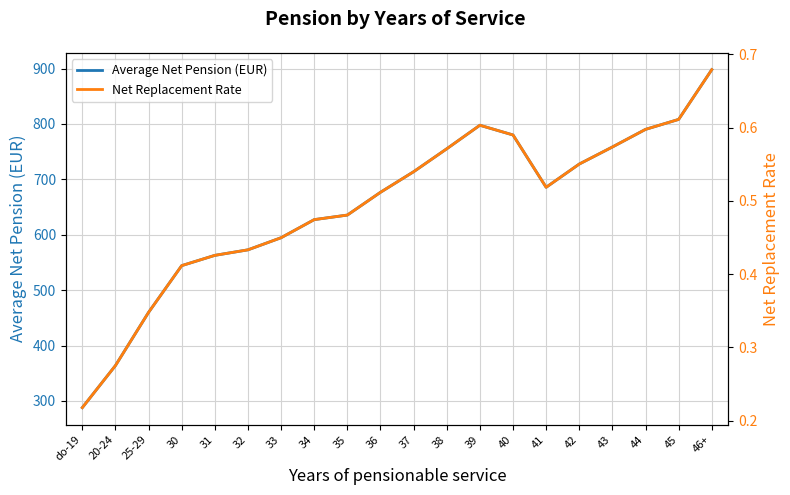

Which has a higher value, 31 or 37?

37